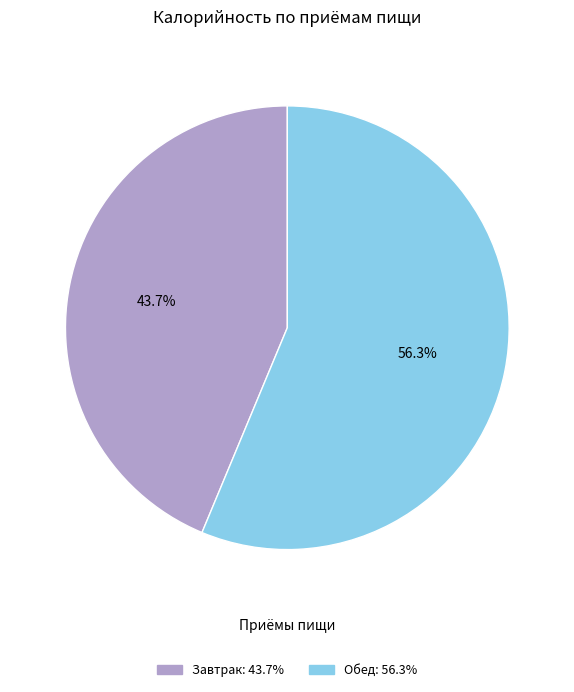

Which slice is the largest?

Обед